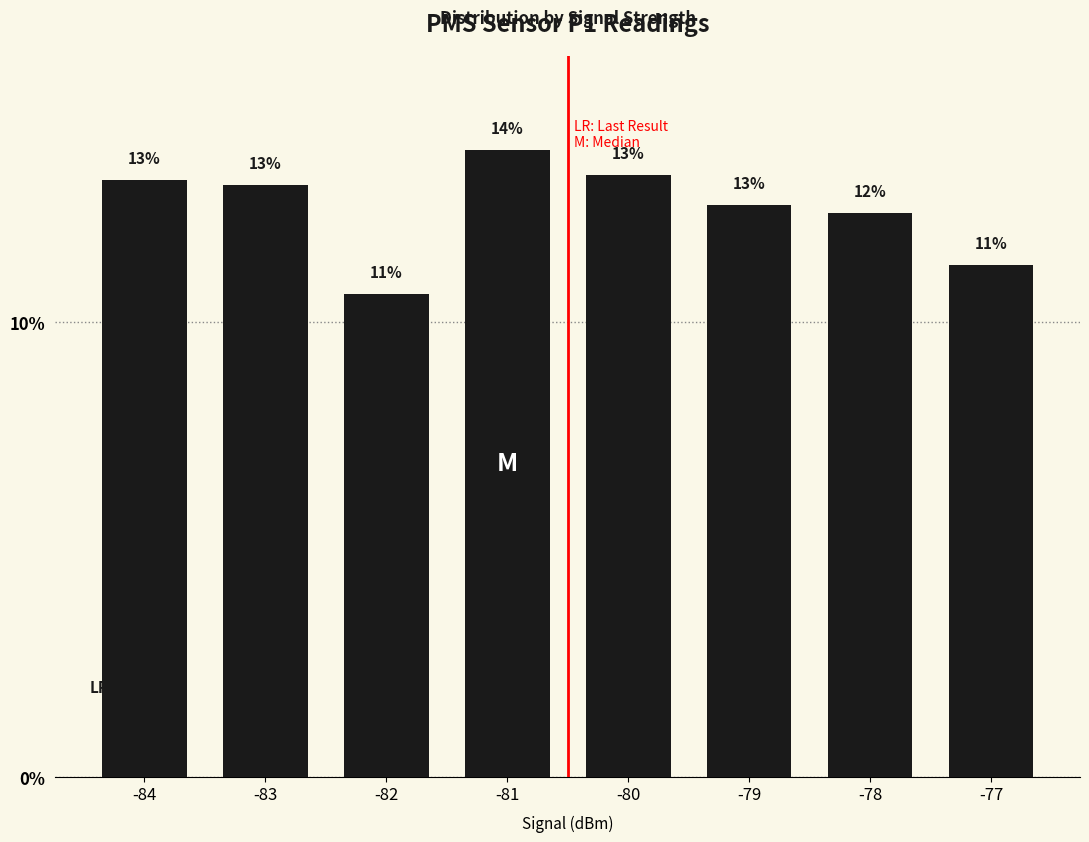

At which label does the data first exceed 13?

-84